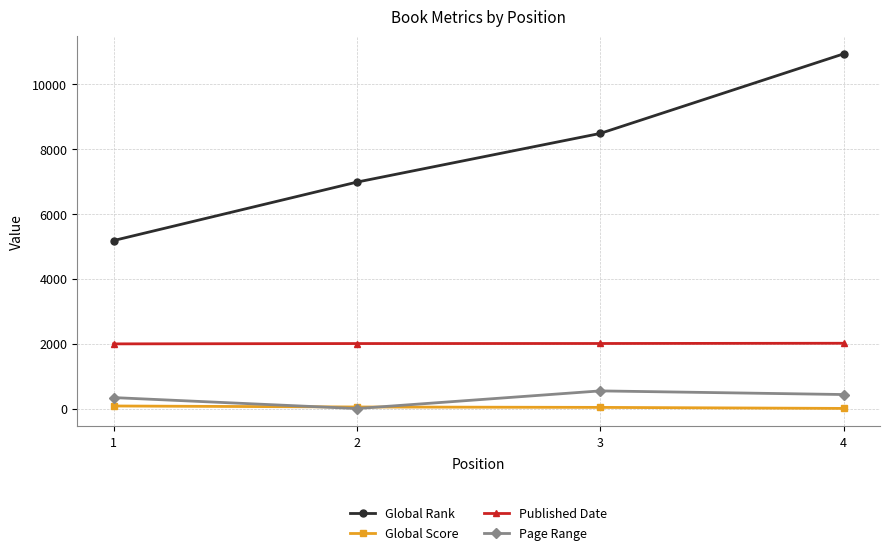

At how many categories does at least one series exceed 5283?

3